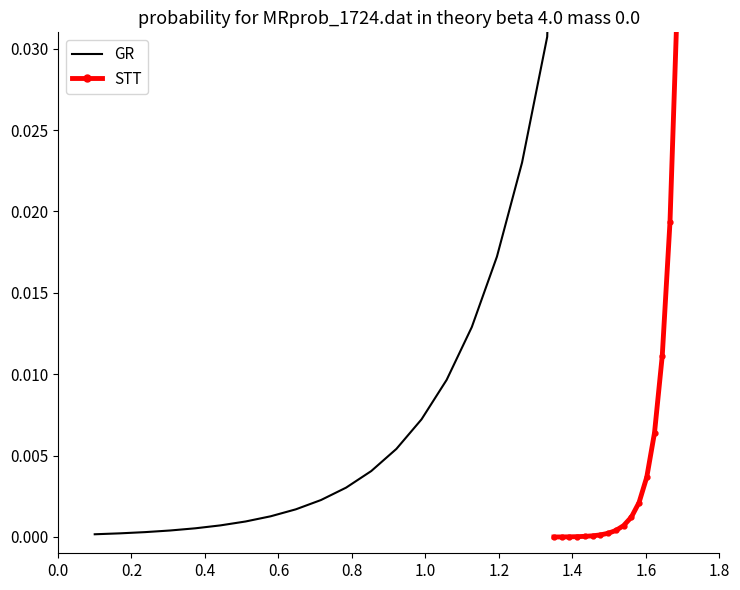

Is the value of GR at 18 greater than the value of STT at 0.8?

Yes